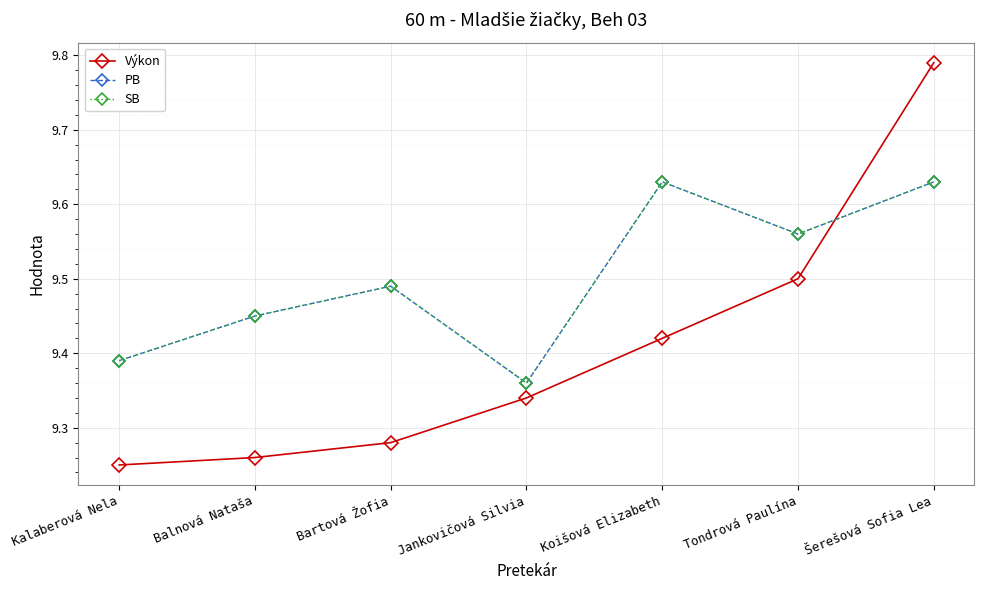

Reading left to right, what are all the values shown in this chart?

Výkon: Kalaberová Nela=9.2	Balnová Nataša=9.3	Bartová Žofia=9.3	Jankovičová Silvia=9.3	Koišová Elizabeth=9.4	Tondrová Paulína=9.5	Šerešová Sofia Lea=9.8
PB: Kalaberová Nela=9.4	Balnová Nataša=9.4	Bartová Žofia=9.5	Jankovičová Silvia=9.4	Koišová Elizabeth=9.6	Tondrová Paulína=9.6	Šerešová Sofia Lea=9.6
SB: Kalaberová Nela=9.4	Balnová Nataša=9.4	Bartová Žofia=9.5	Jankovičová Silvia=9.4	Koišová Elizabeth=9.6	Tondrová Paulína=9.6	Šerešová Sofia Lea=9.6